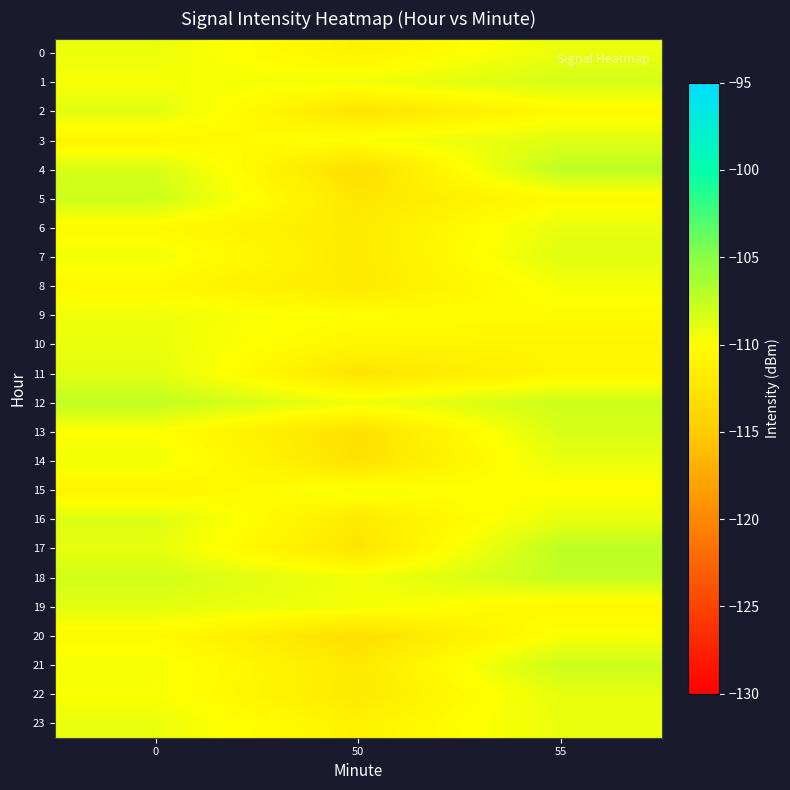

Reading left to right, transcribe all the data shown in this chart.

0: 0=-109.2	50=-111.3	55=-109.1
1: 0=-109.7	50=-109.4	55=-108.2
2: 0=-108.8	50=-112.6	55=-110.5
3: 0=-111.0	50=-109.8	55=-108.7
4: 0=-108.4	50=-113.2	55=-107.3
5: 0=-107.9	50=-112.4	55=-110.4
6: 0=-110.5	50=-112.0	55=-109.0
7: 0=-109.5	50=-112.1	55=-108.7
8: 0=-110.7	50=-112.1	55=-109.7
9: 0=-109.4	50=-110.1	55=-110.3
10: 0=-109.2	50=-110.9	55=-110.9
11: 0=-108.8	50=-112.6	55=-110.9
12: 0=-107.4	50=-109.4	55=-107.9
13: 0=-110.0	50=-112.9	55=-108.4
14: 0=-109.5	50=-112.8	55=-109.2
15: 0=-111.1	50=-109.6	55=-110.1
16: 0=-108.6	50=-112.0	55=-109.1
17: 0=-109.0	50=-112.5	55=-107.3
18: 0=-108.1	50=-109.5	55=-107.6
19: 0=-108.8	50=-109.6	55=-110.8
20: 0=-110.4	50=-113.1	55=-109.8
21: 0=-109.7	50=-112.2	55=-107.8
22: 0=-109.8	50=-112.1	55=-109.0
23: 0=-109.2	50=-111.3	55=-109.1